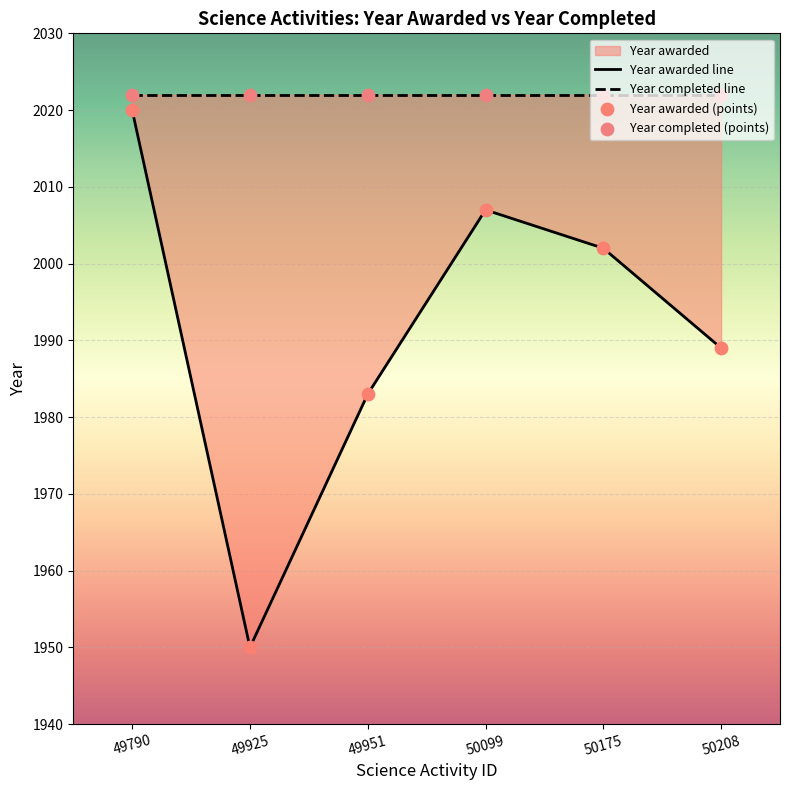

Approximately how many times larger is the value at 50099 compared to 49925?

1.0